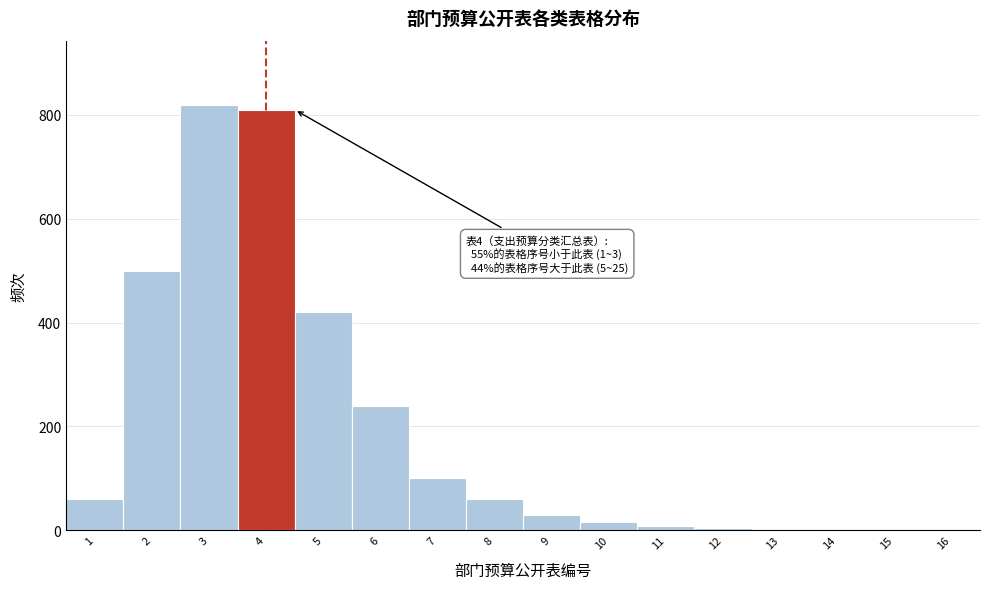

What is the greatest value displayed?

820